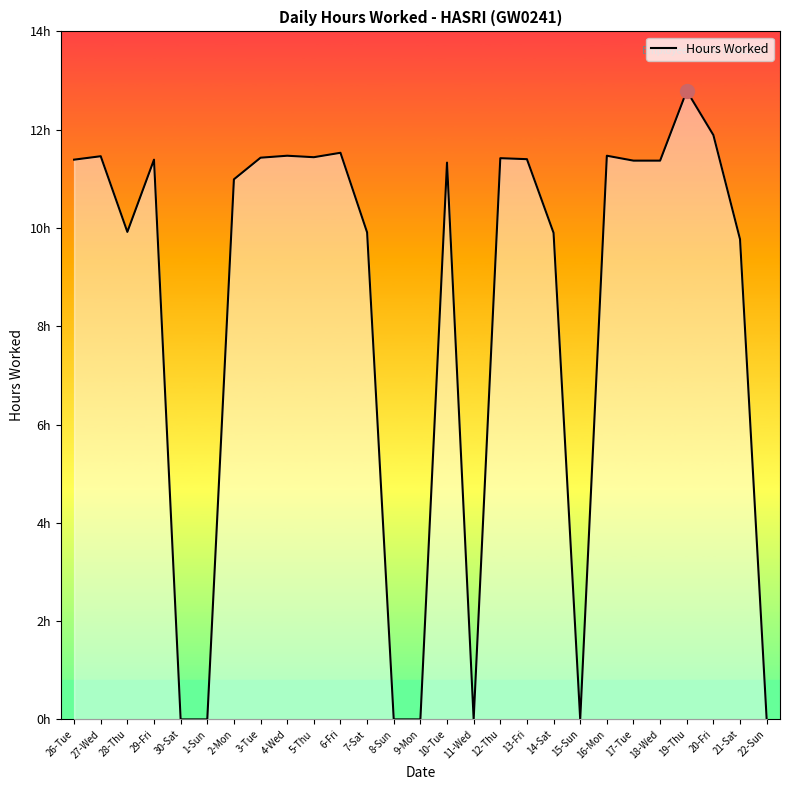

Between 14-Sat and 9-Mon, which is larger?

14-Sat